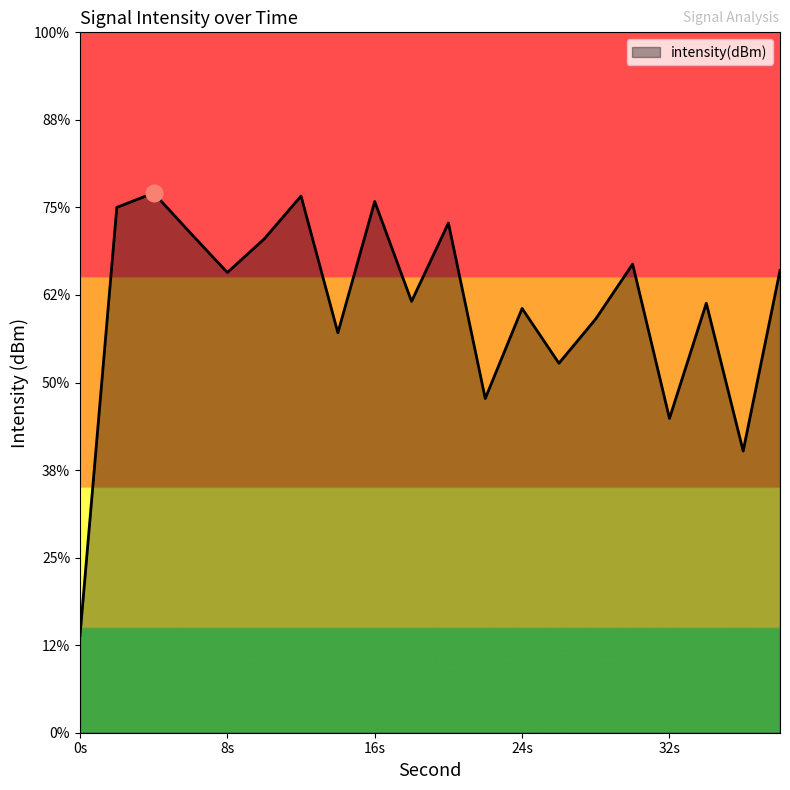

Where is the first local maximum?

4